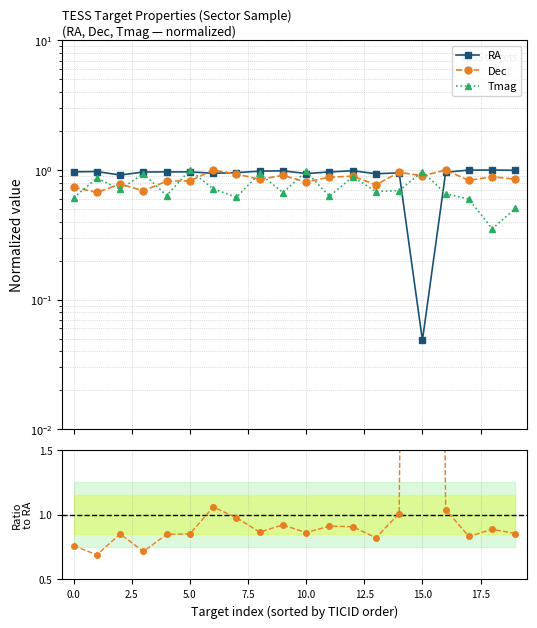

Is the value of Tmag at 12 greater than the value of RA at 2.5?

No